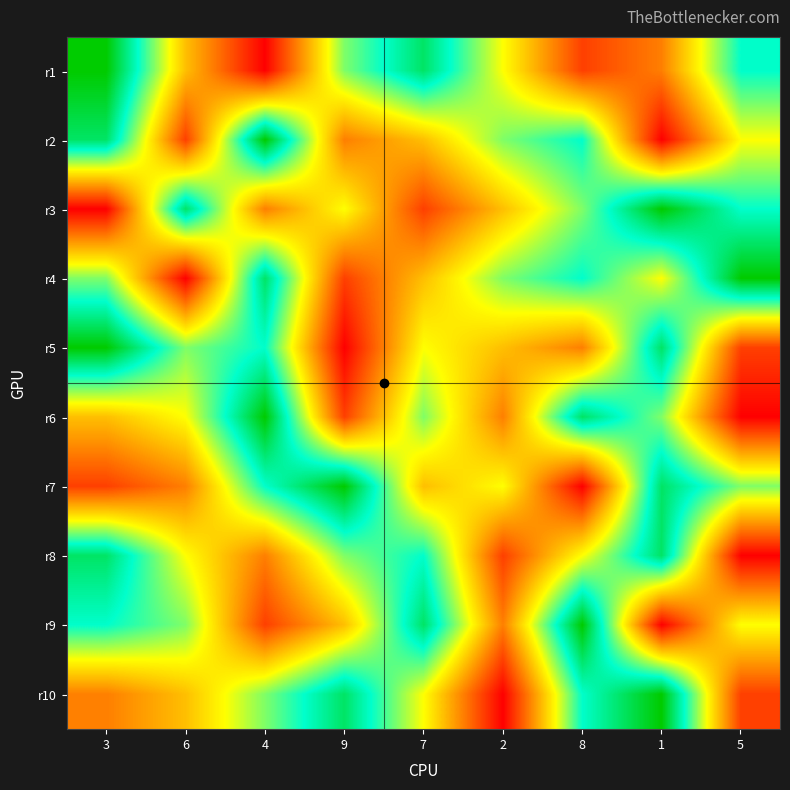

What is the total value across all series at 7?

53